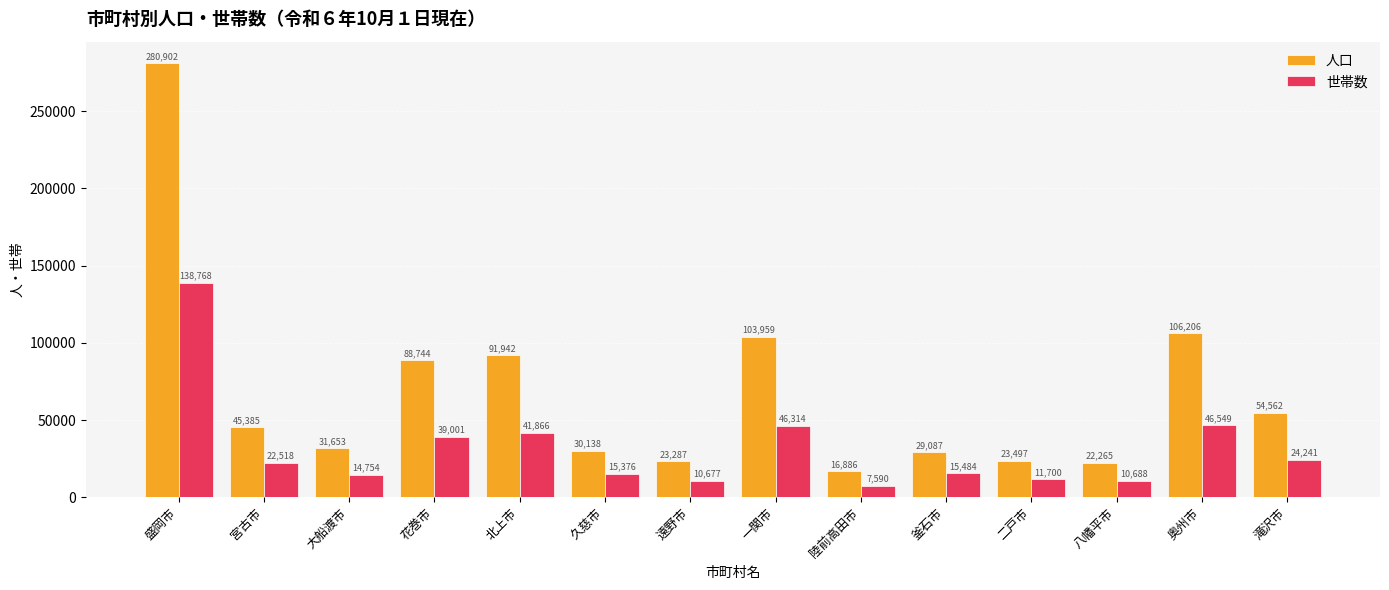

What is the value of the 世帯数 bar at the 6th from the left?

15376